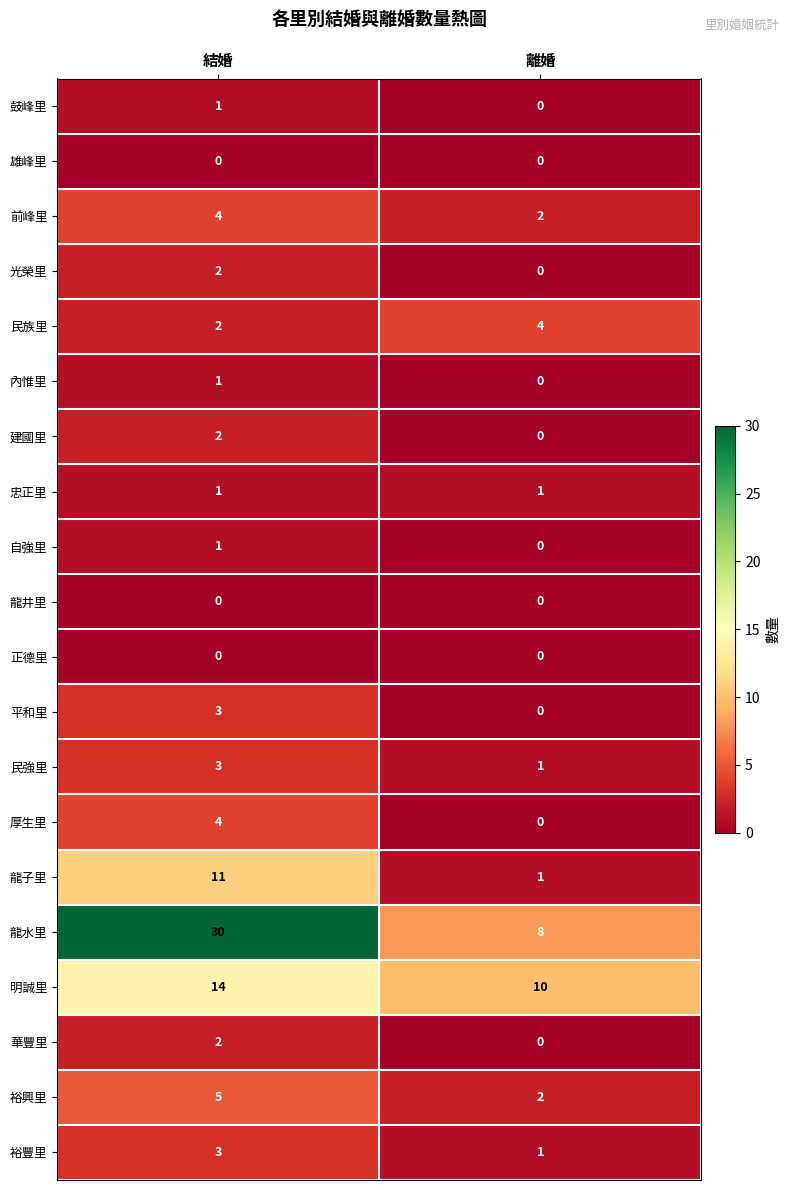

Between 結婚 and 離婚, which series saw the biggest shift?

龍水里